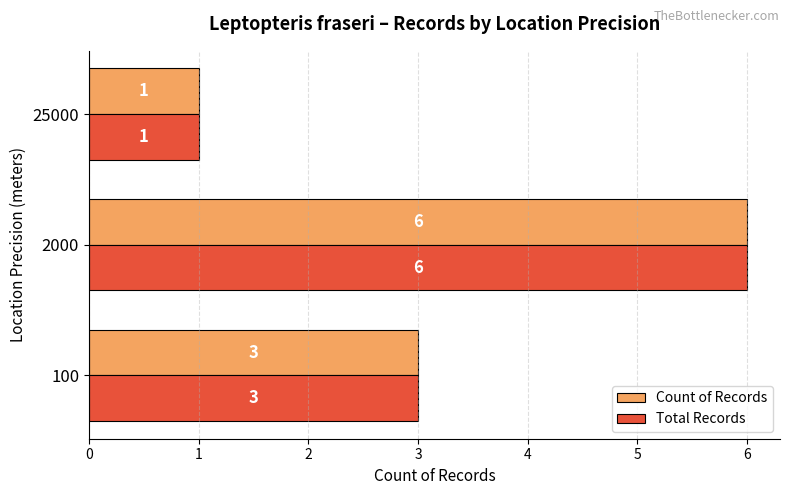

The value of Total Records at 25000 is 1. True or false?

True